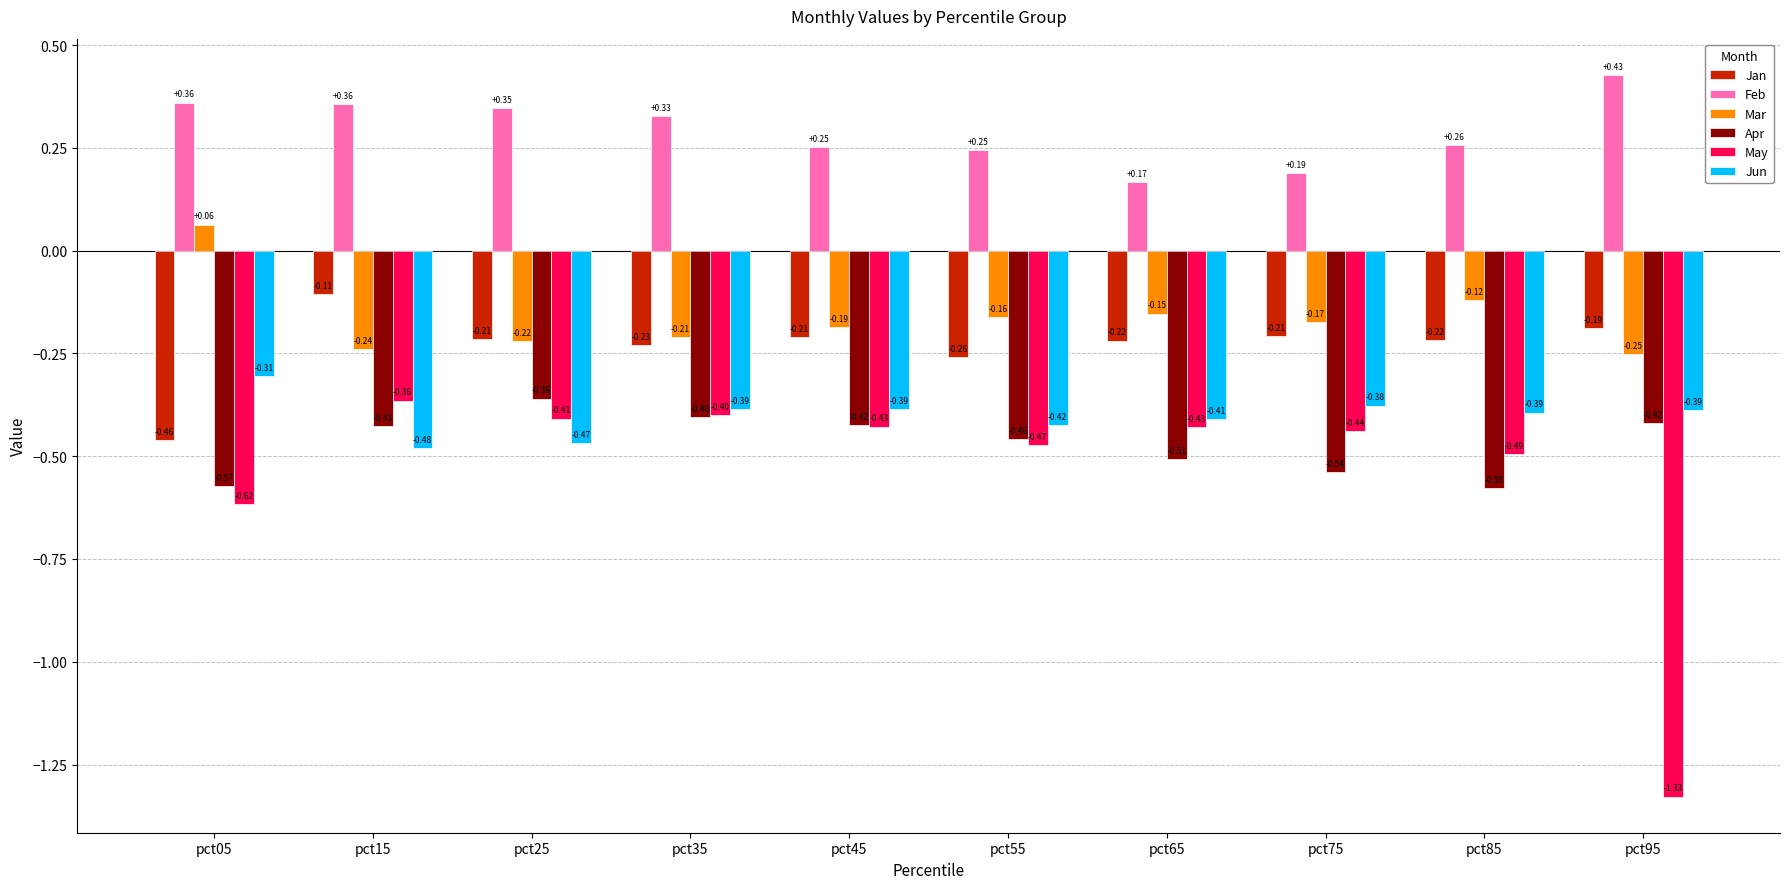

What is the sum of all Jun values?

-4.0